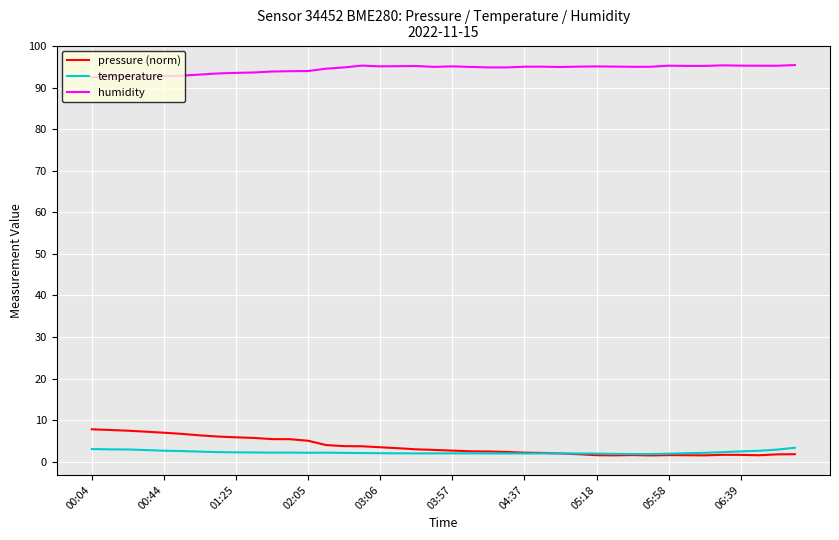

What are all the series names shown in the legend?

pressure (norm), temperature, humidity